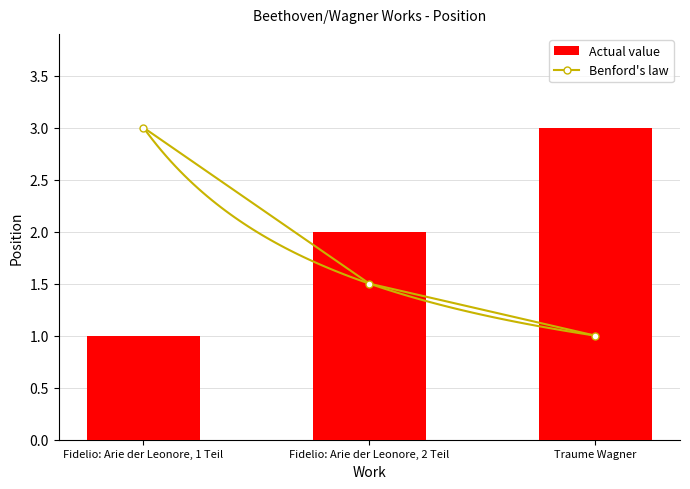

Is it true that Benford's law equals 3.0 at Fidelio: Arie der Leonore, 1 Teil?

True